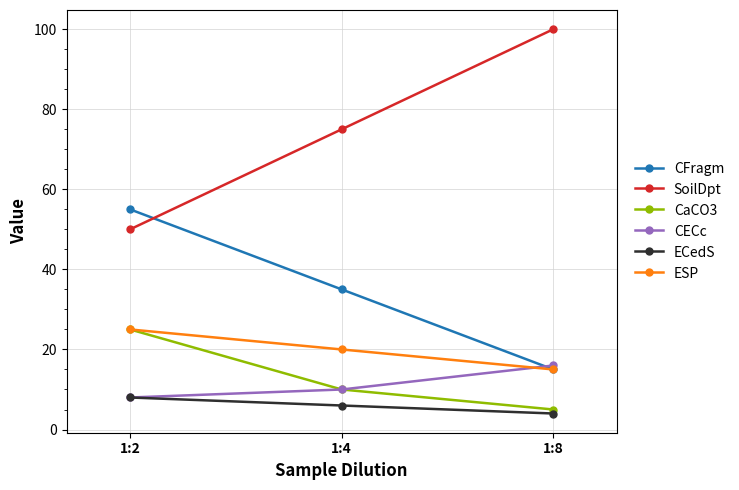

Reading left to right, extract all data points from this chart.

CFragm: 1:2=55	1:4=35	1:8=15
SoilDpt: 1:2=50	1:4=75	1:8=100
CaCO3: 1:2=25	1:4=10	1:8=5
CECc: 1:2=8	1:4=10	1:8=16
ECedS: 1:2=8	1:4=6	1:8=4
ESP: 1:2=25	1:4=20	1:8=15